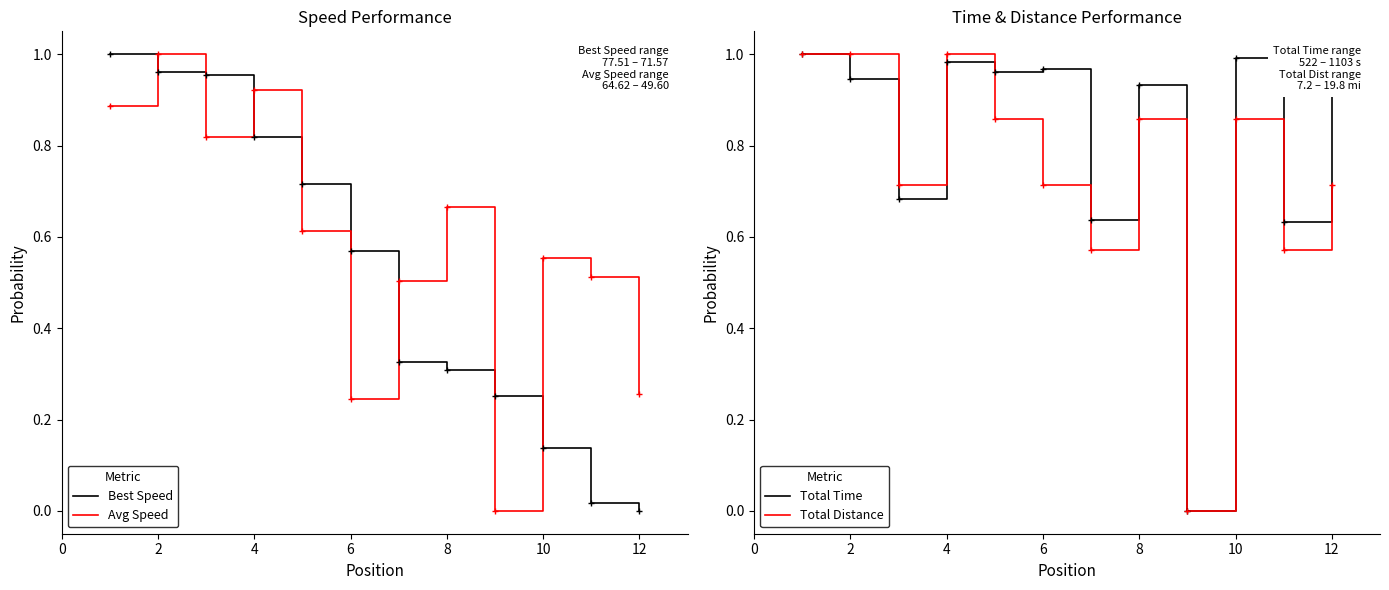

The value of Avg Speed at 2 is 1.4. True or false?

False